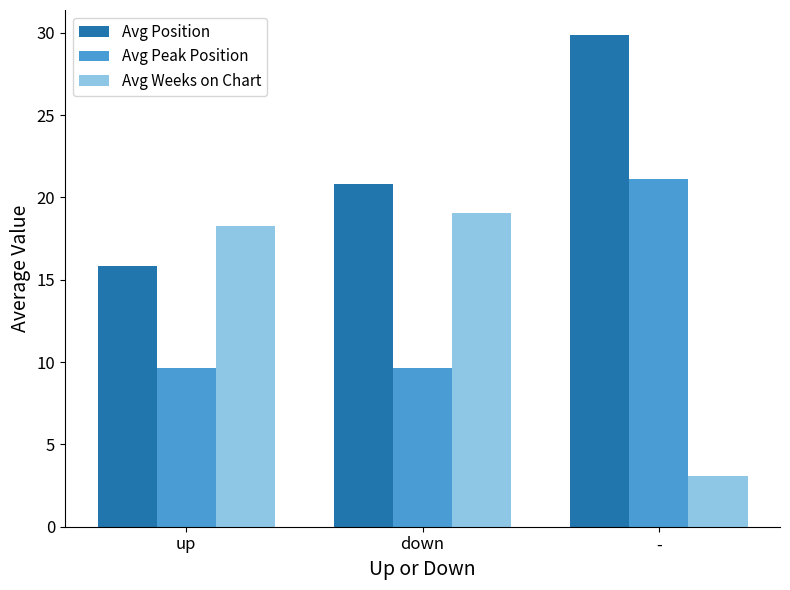

What is the approximate value of Avg Weeks on Chart at down?

19.1